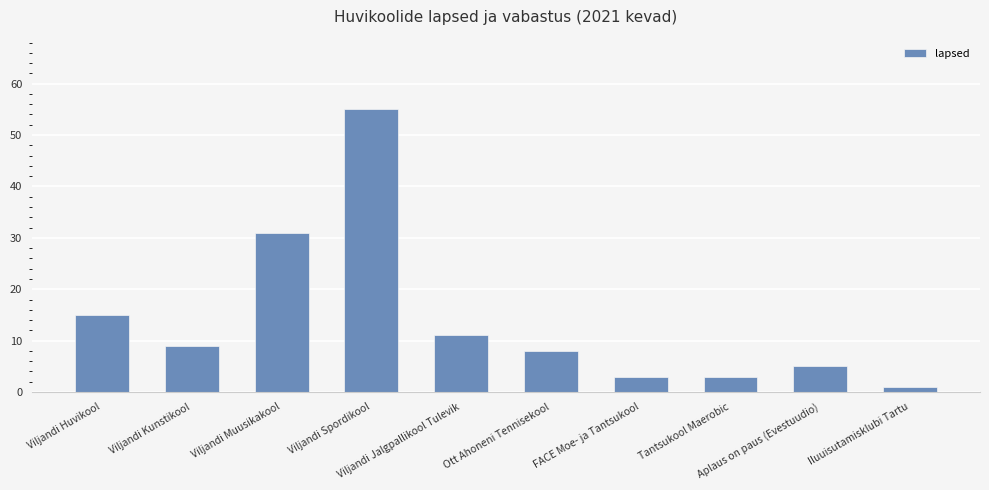

What is the sum of all values?

141